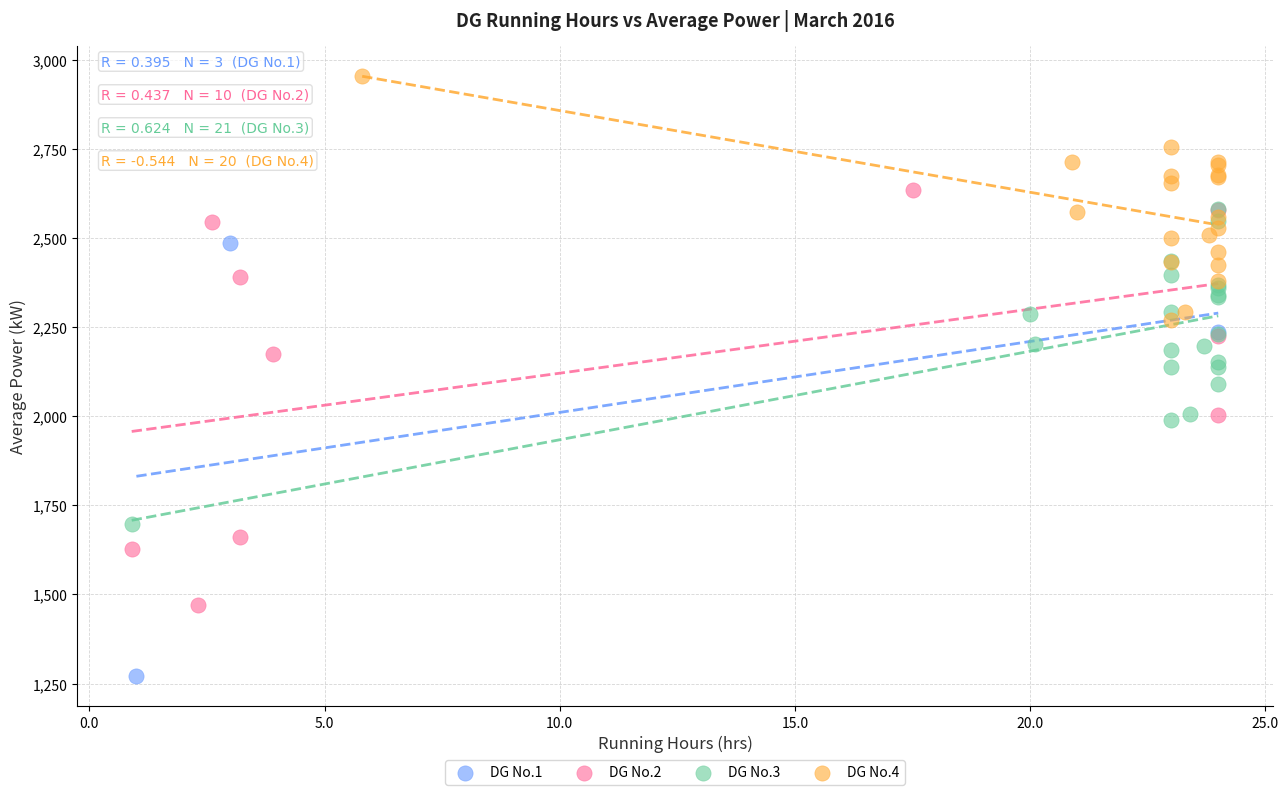

Which series has the widest spread of Y values?

DG No.1